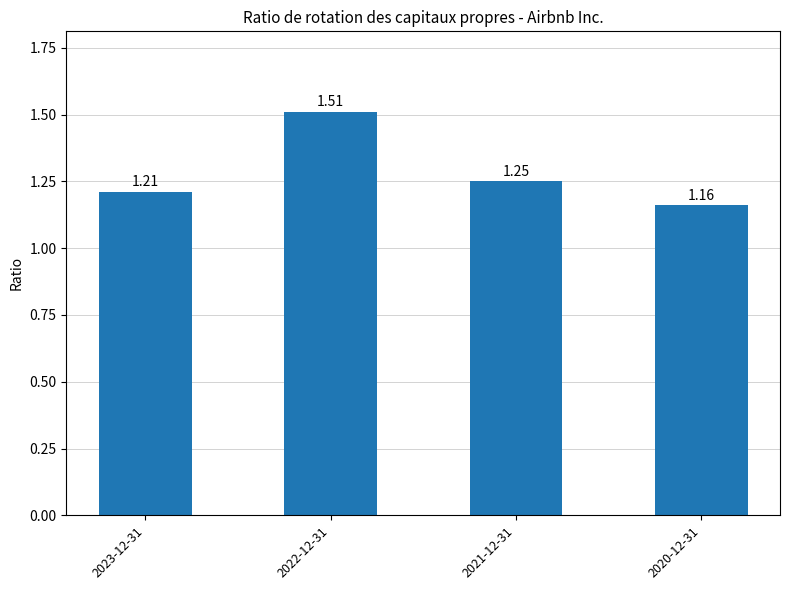

At which category does the chart reach its peak across all series?

2022-12-31